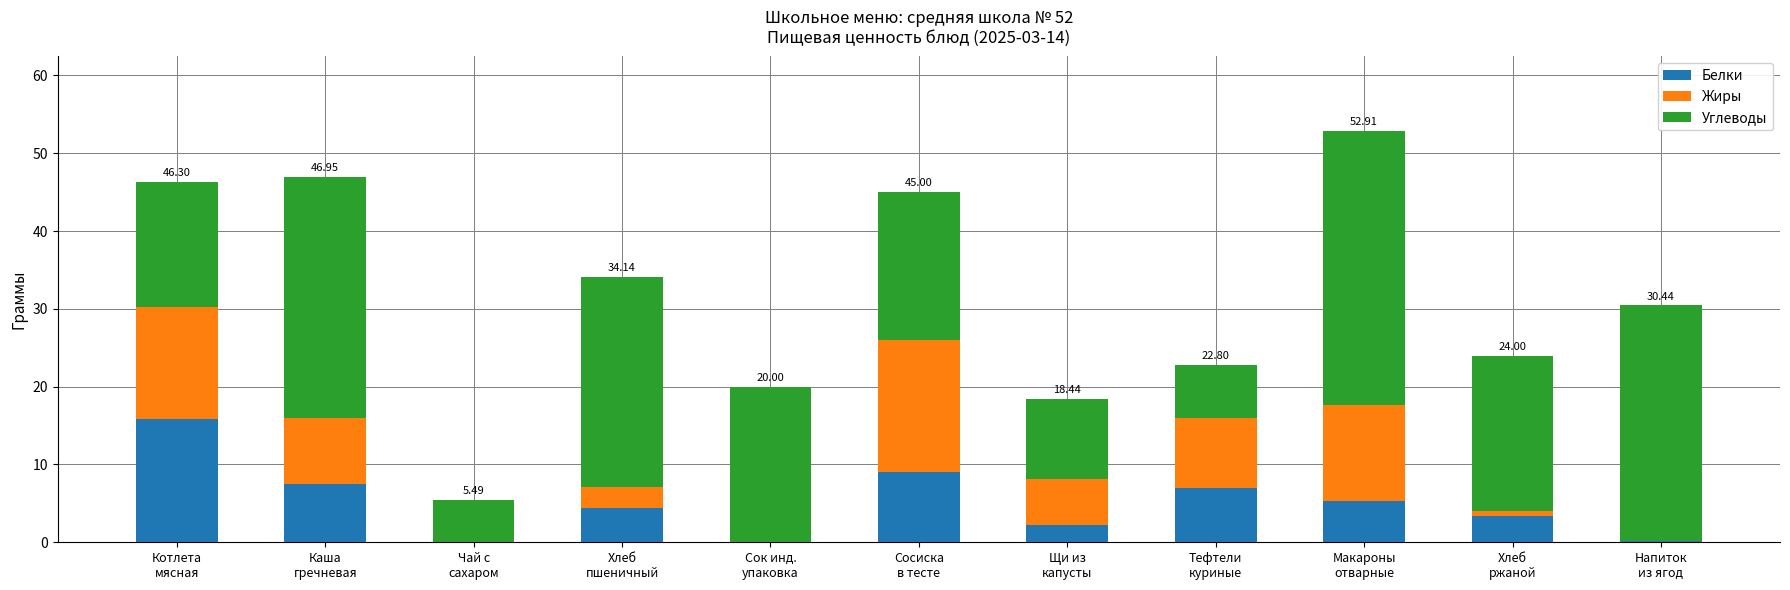

What is the sum of all Белки values?

54.8